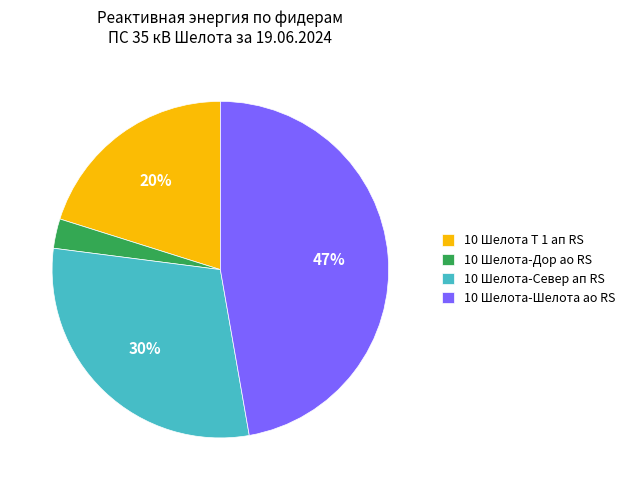

Do 10 Шелота-Дор ао RS and 10 Шелота-Север ап RS together represent more than half of the pie?

No